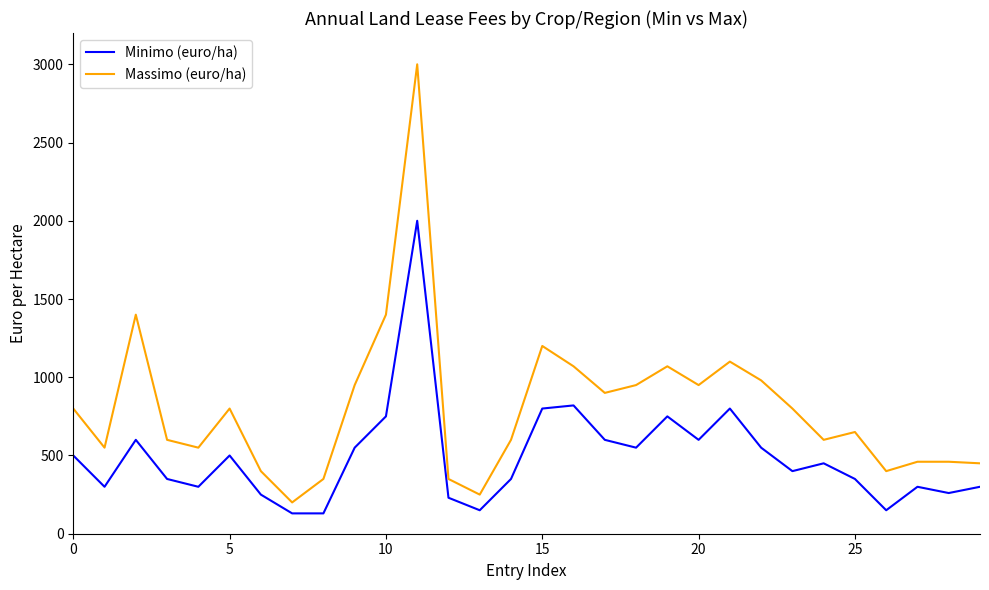

Which series has the largest total across all categories?

Massimo (euro/ha)